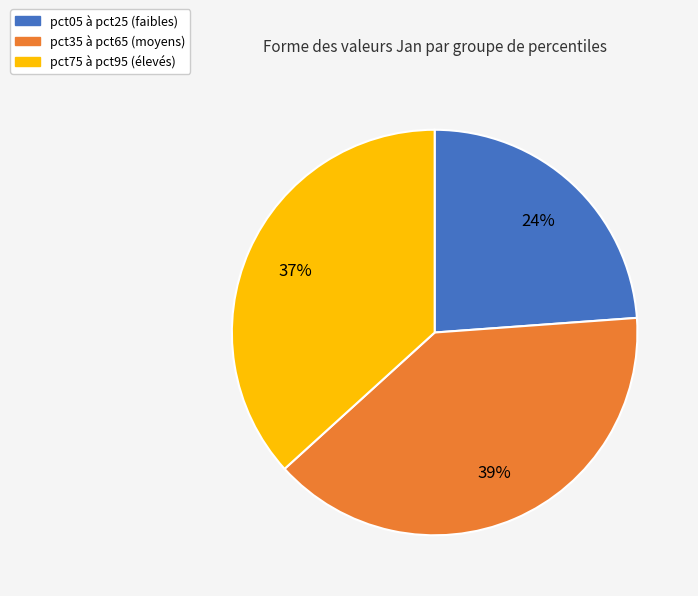

Is it true that pct75 à pct95 (élevés) is 49% of the pie?

False